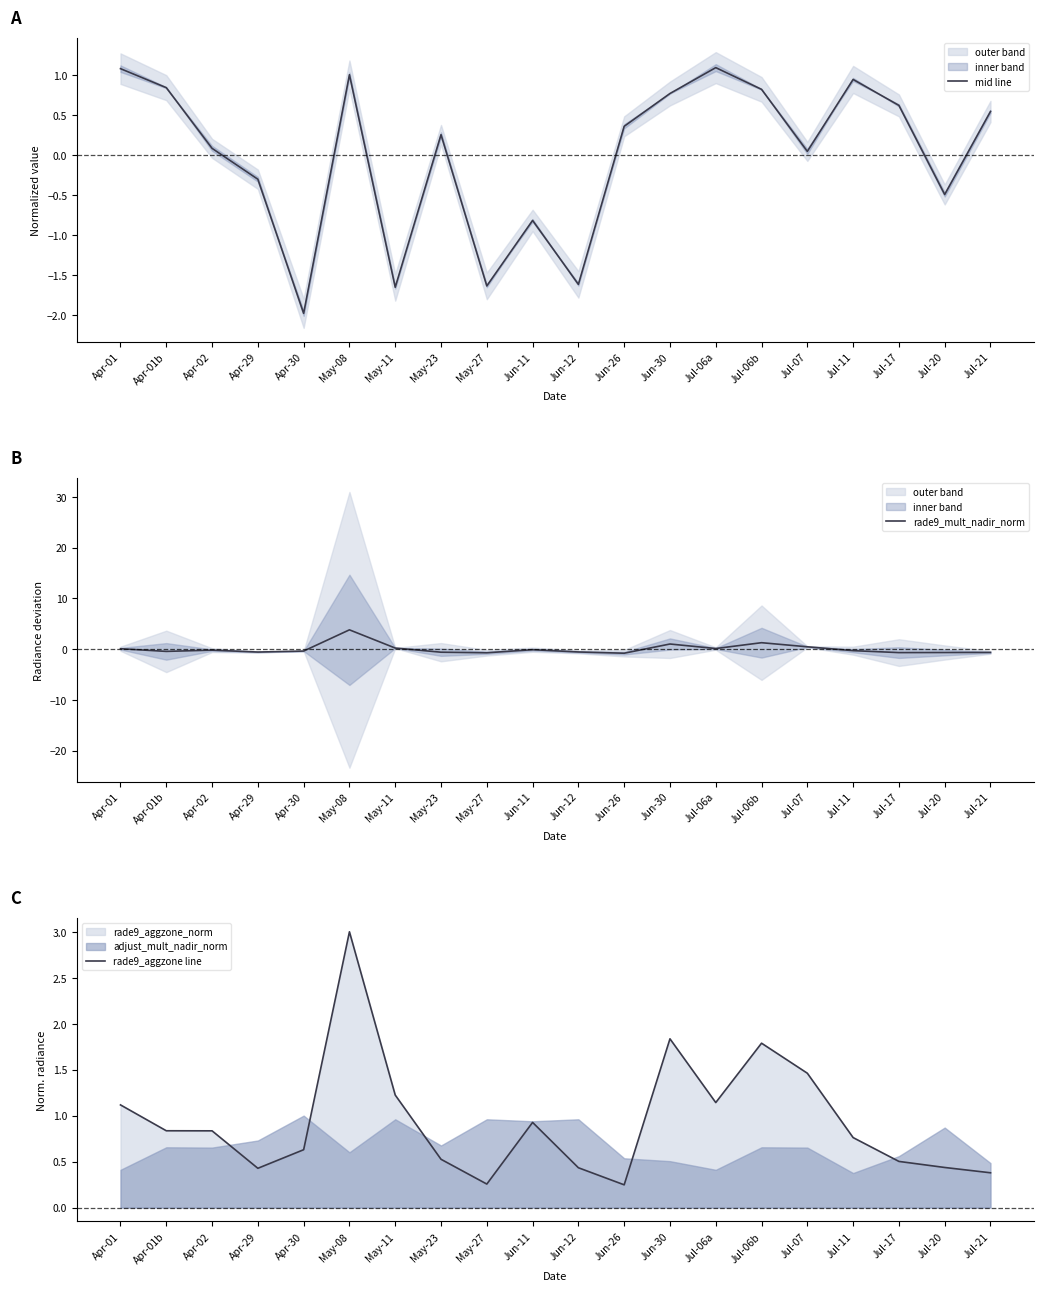

After their last crossing, which series has the higher values: rade9_mult_nadir_norm or mid line?

mid line